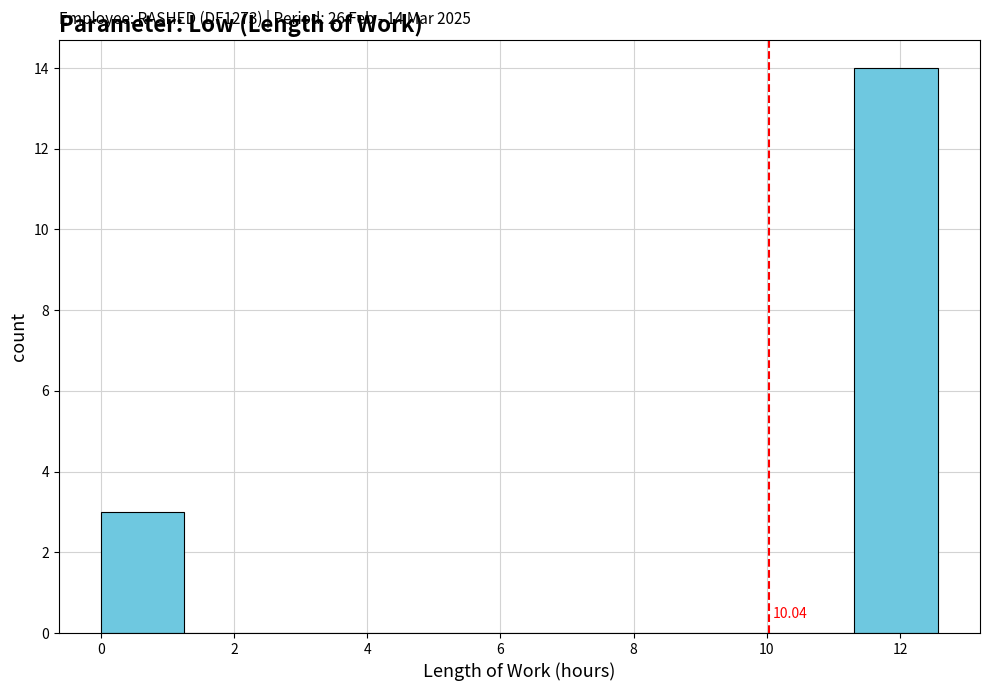

Which range on the x-axis has the tallest bar?

11.4 to 12.6